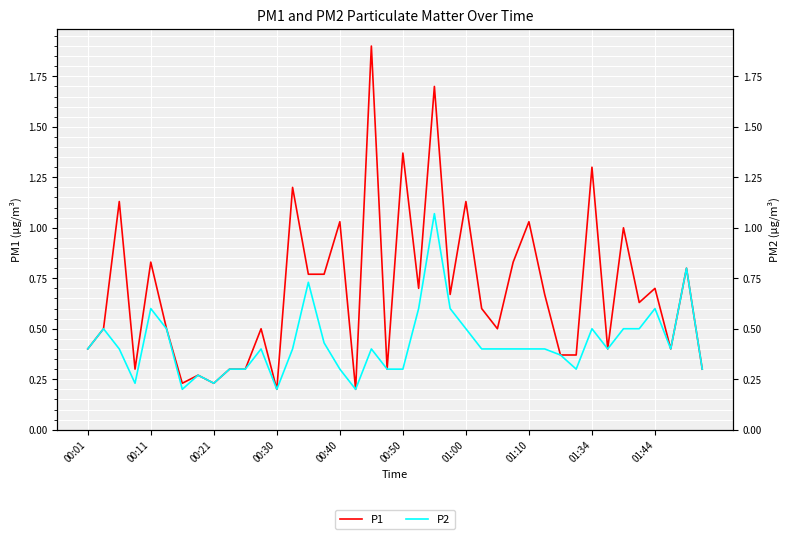

At which category is the sum across all series the highest?

22